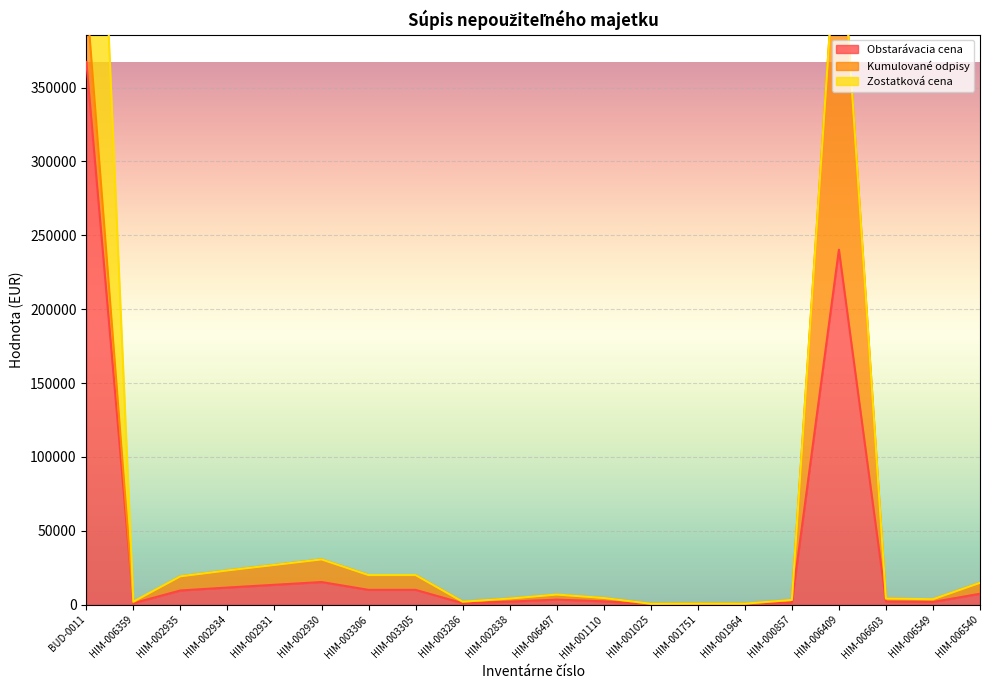

Reading left to right, list all the values displayed in this chart.

Obstarávacia cena: BUD-0011=367427.5	HIM-006359=1033.0	HIM-002935=9617.9	HIM-002934=11606.5	HIM-002931=13463.4	HIM-002930=15334.3	HIM-003306=10034.1	HIM-003305=10034.1	HIM-003286=1023.3	HIM-002838=2080.6	HIM-006497=3435.4	HIM-001110=2278.7	HIM-001025=332.6	HIM-001751=376.4	HIM-001964=363.4	HIM-000857=1609.5	HIM-006409=240252.5	HIM-006603=2089.6	HIM-006549=1852.2	HIM-006540=7405.3
Kumulované odpisy: BUD-0011=45930.0	HIM-006359=628.6	HIM-002935=9617.9	HIM-002934=11606.5	HIM-002931=13463.4	HIM-002930=15334.3	HIM-003306=10034.1	HIM-003305=10034.1	HIM-003286=1023.3	HIM-002838=2080.6	HIM-006497=3309.5	HIM-001110=2278.7	HIM-001025=332.6	HIM-001751=376.4	HIM-001964=363.4	HIM-000857=1609.5	HIM-006409=240252.5	HIM-006603=2089.6	HIM-006549=1779.8	HIM-006540=7405.3
Zostatková cena: BUD-0011=321497.5	HIM-006359=404.3	HIM-002935=0.0	HIM-002934=0.0	HIM-002931=0.0	HIM-002930=0.0	HIM-003306=0.0	HIM-003305=0.0	HIM-003286=0.0	HIM-002838=0.0	HIM-006497=125.8	HIM-001110=0.0	HIM-001025=0.0	HIM-001751=0.0	HIM-001964=0.0	HIM-000857=0.0	HIM-006409=0.0	HIM-006603=0.0	HIM-006549=72.3	HIM-006540=0.0